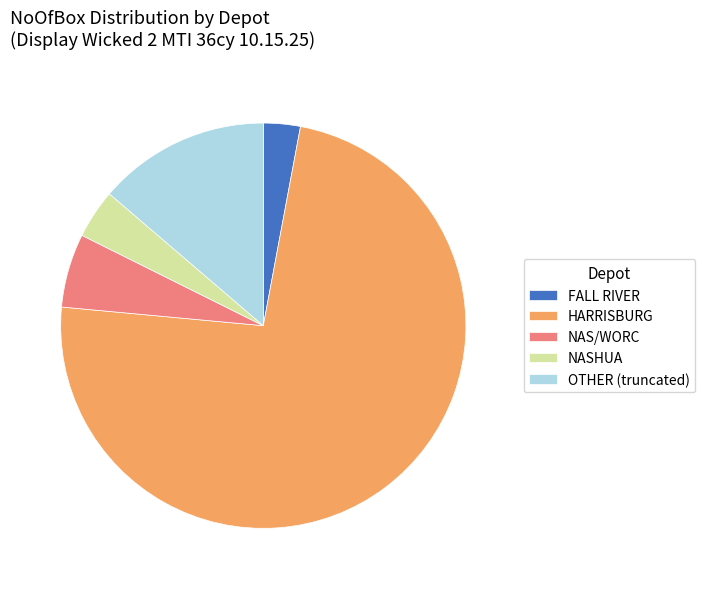

How many slices are in this pie chart?

5